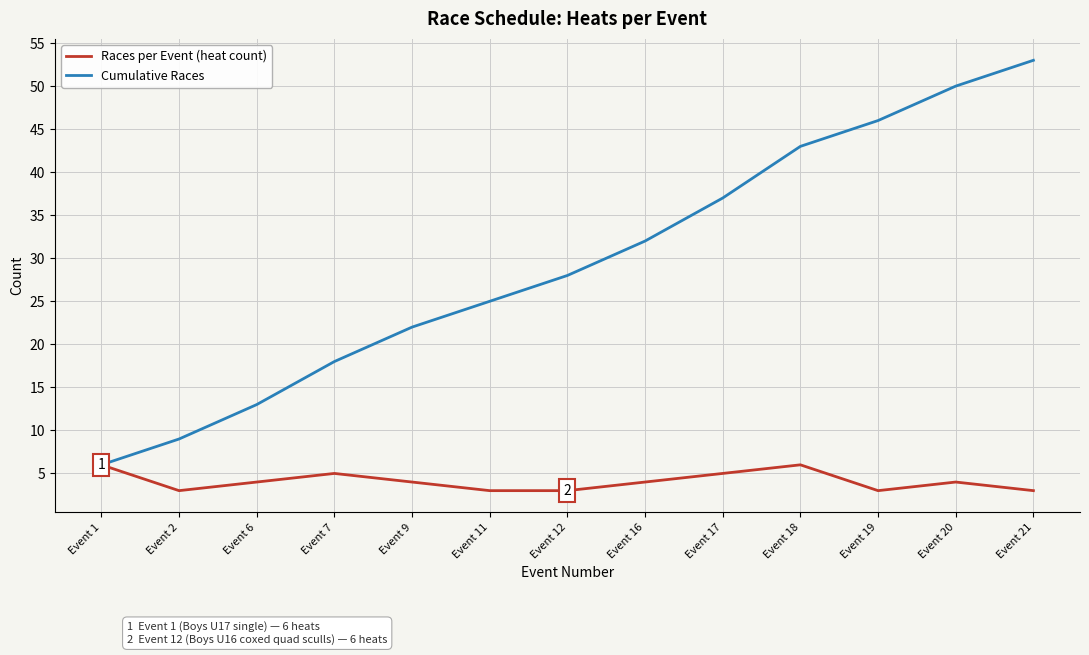

Which category has the lowest value in the Cumulative Races series?

Event 1